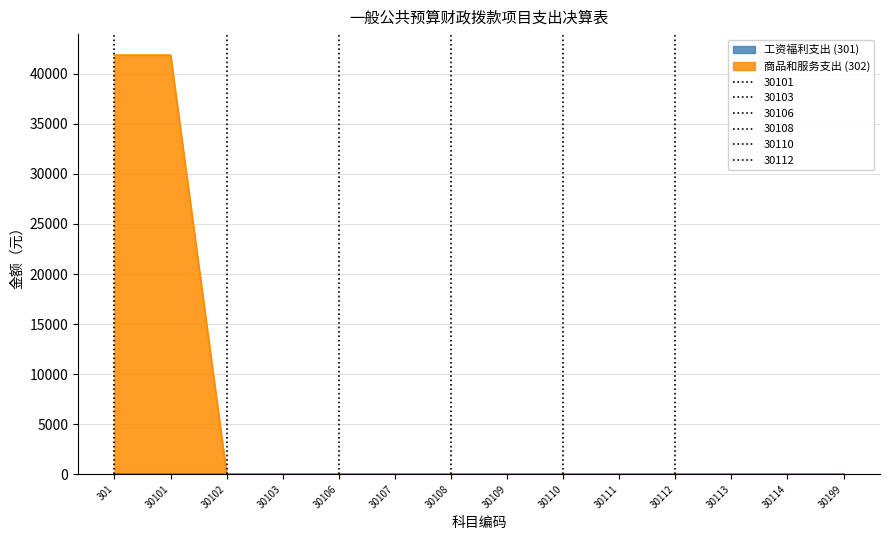

How many lines are shown in the chart?

1